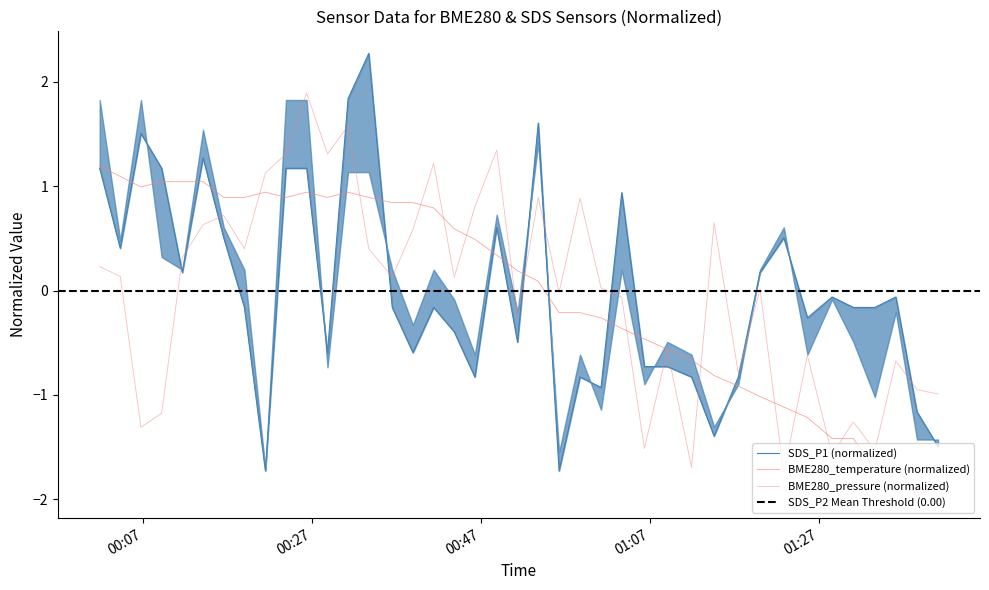

Is the value of BME280_temperature at 2022/08/03 01:01:11 greater than the value of SDS_P1 at 2022/08/03 01:17:26?

Yes